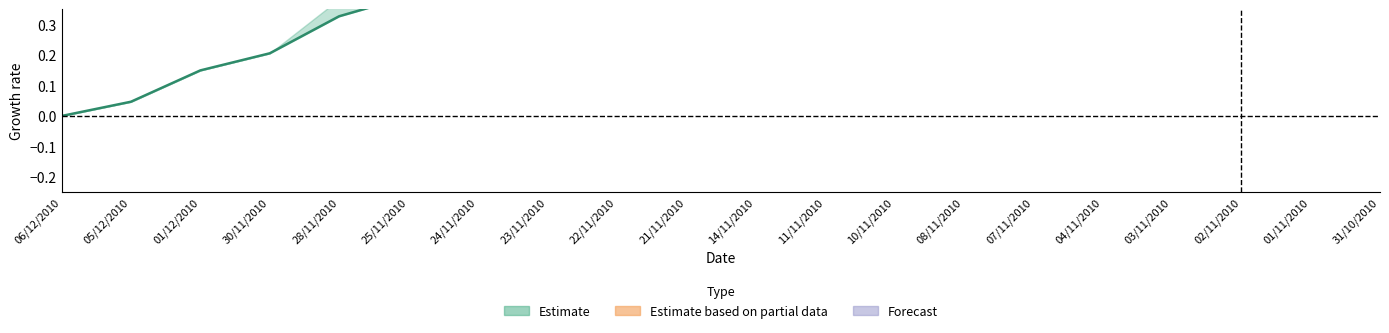

The high series shows 0.7 at 18. True or false?

False